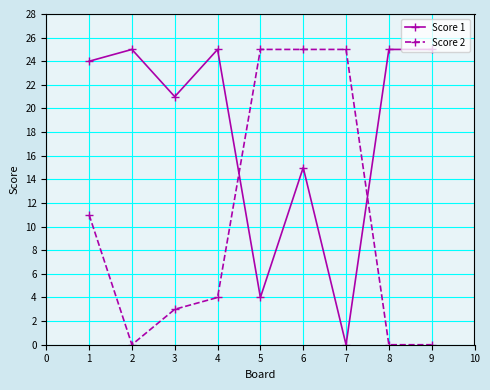

True or false: Score 1 and Score 2 intersect in this chart.

True